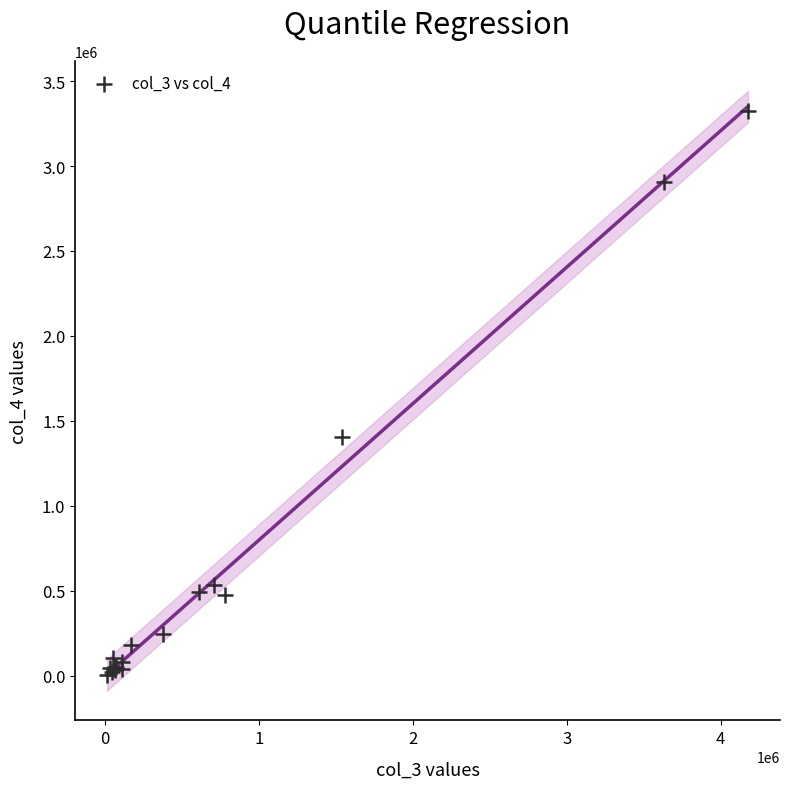

What Y value in the scatter plot is closest to 1663691?

1405037.8